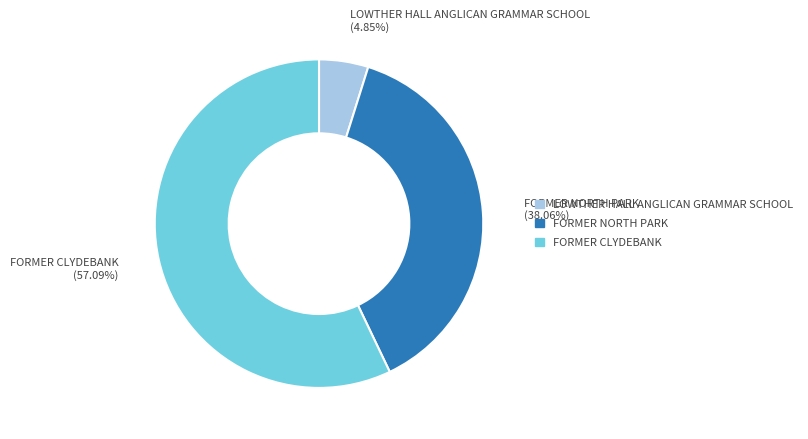

Which has a higher value, LOWTHER HALL ANGLICAN GRAMMAR SCHOOL (4.85%) or FORMER NORTH PARK (38.06%)?

FORMER NORTH PARK (38.06%)